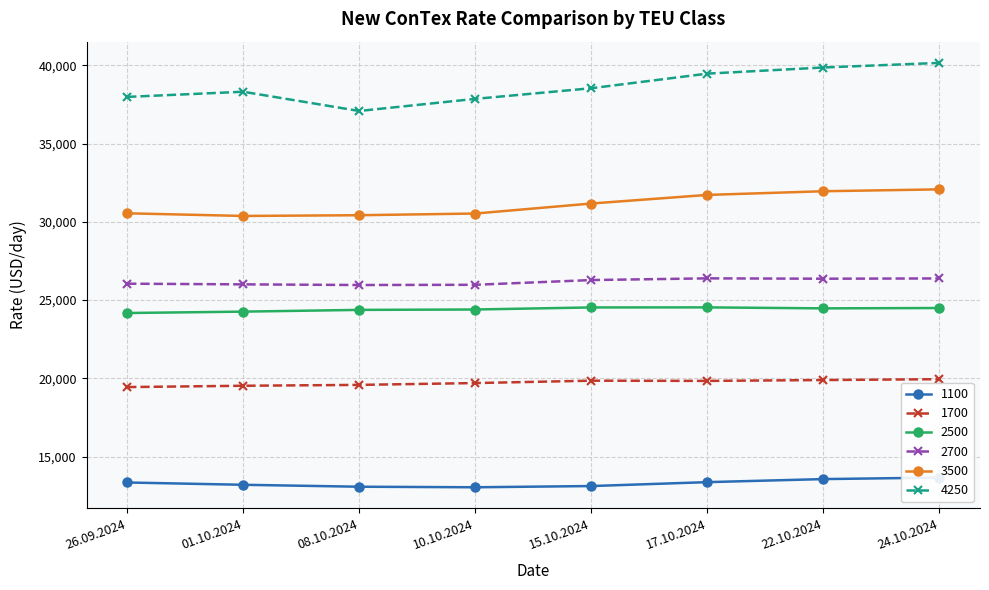

Where does the 1700 series first go above 19836?

15.10.2024